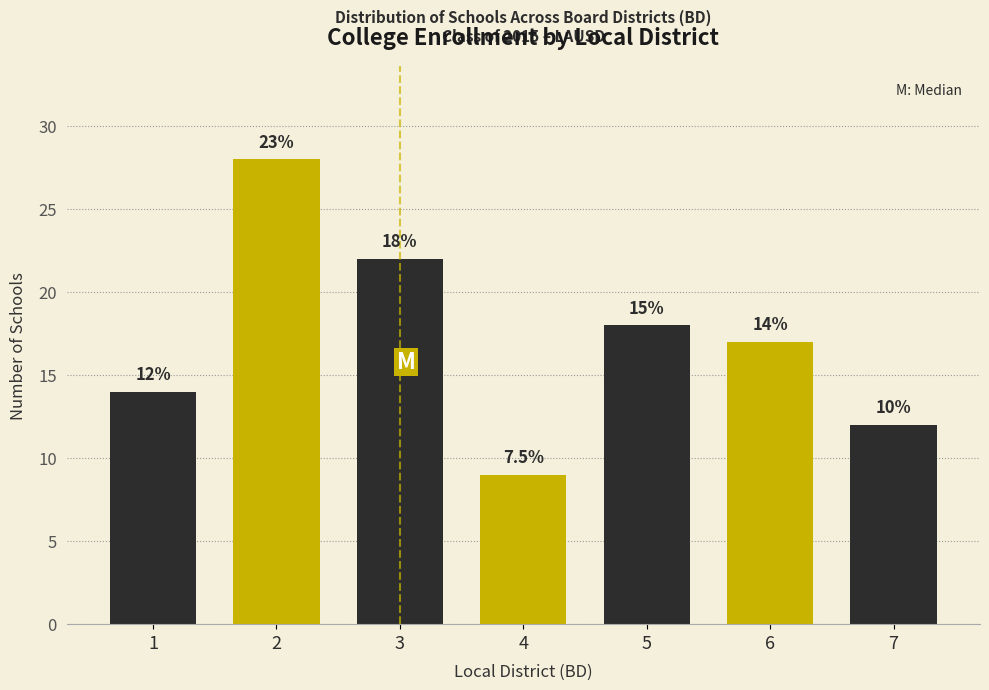

How many bars are there in total?

7